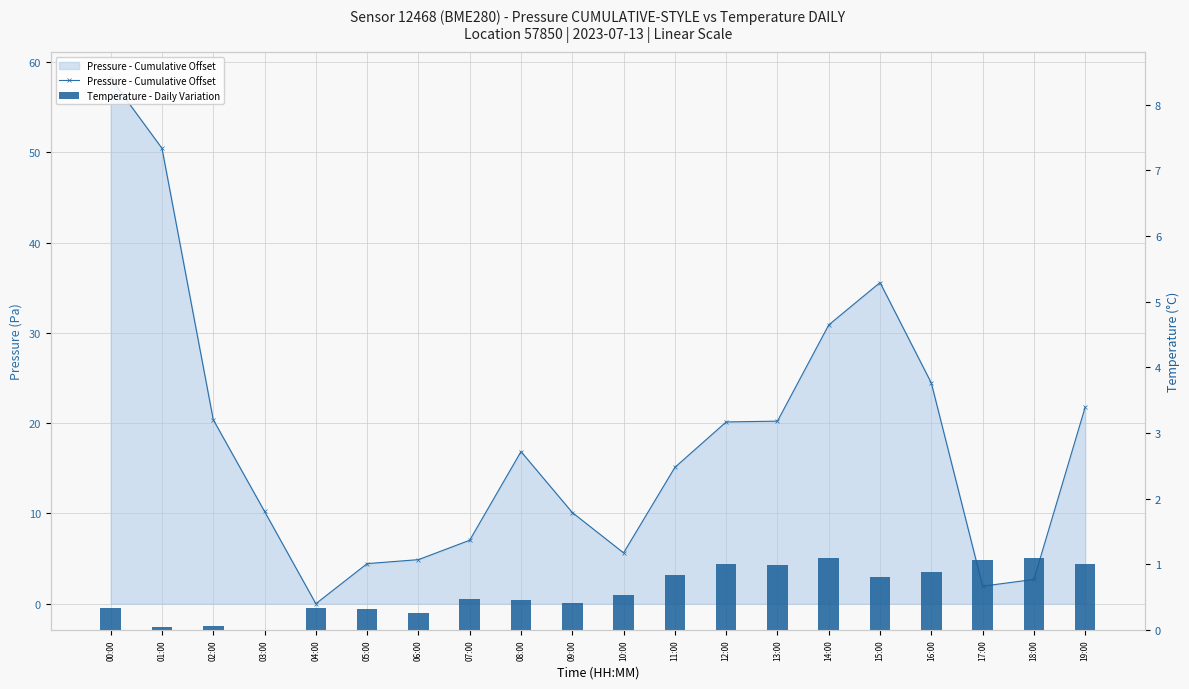

Which category has the lowest value across all series?

04:00